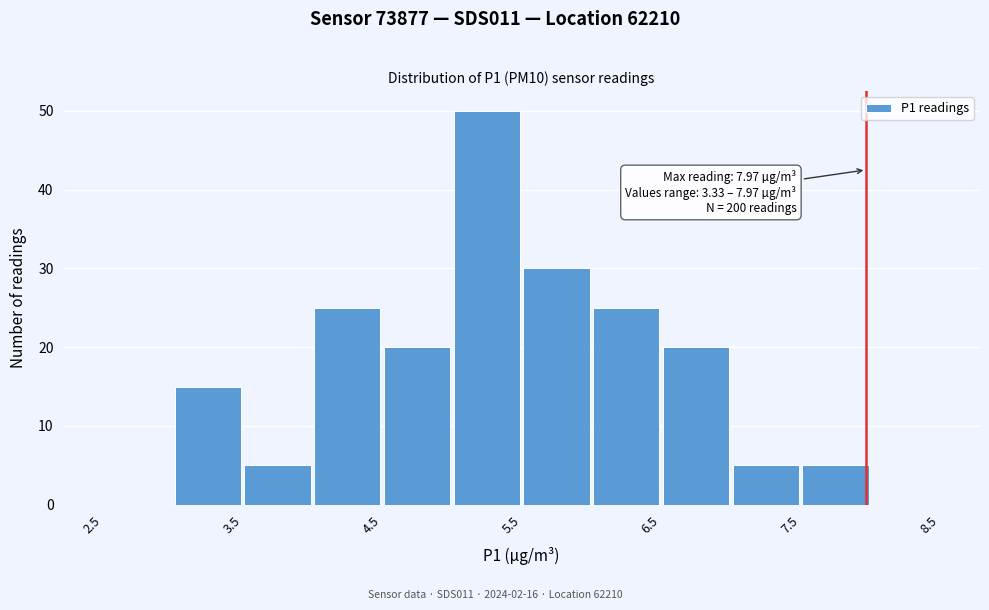

Over which range of the x-axis is the bar tallest?

5.0 to 5.5